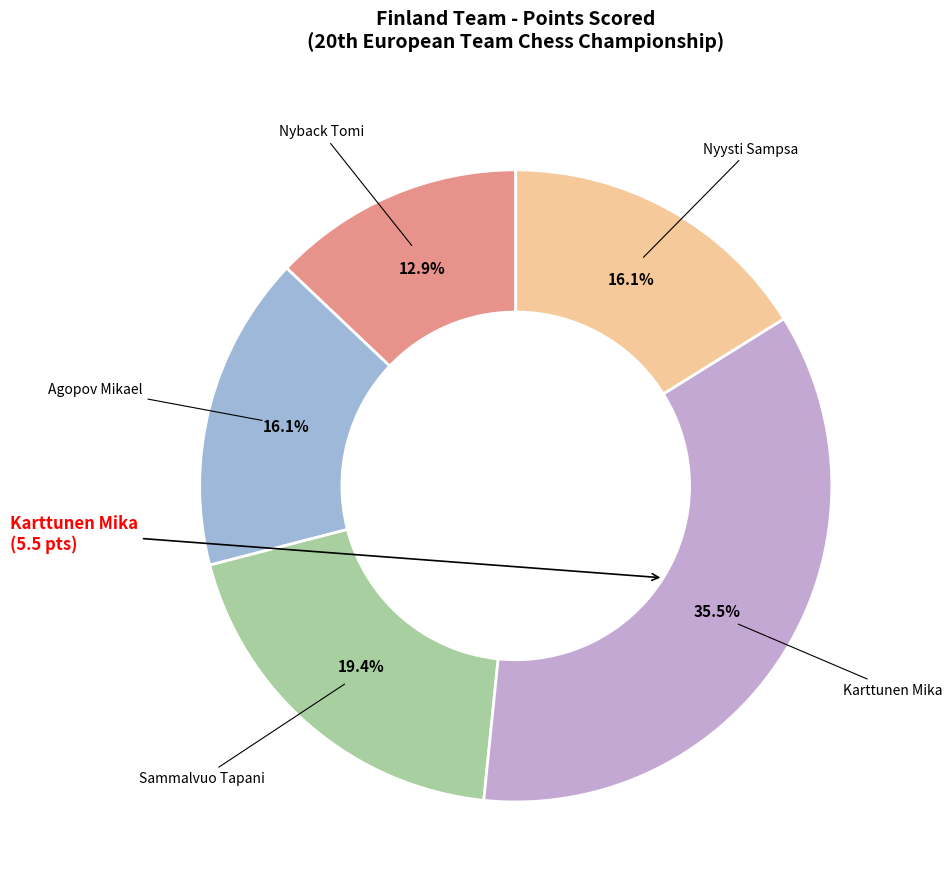

Is there a majority slice in this chart?

No